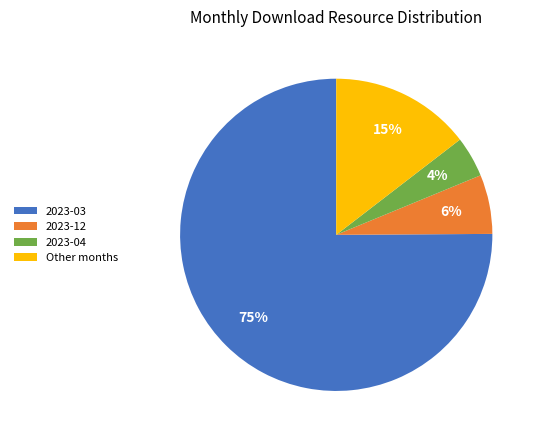

True or false: Other months accounts for 2% of the total.

False